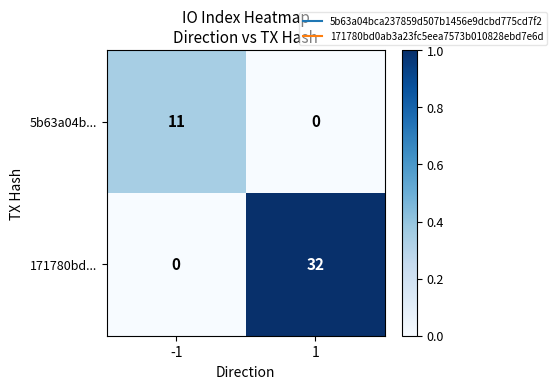

What is the greatest value displayed?

32